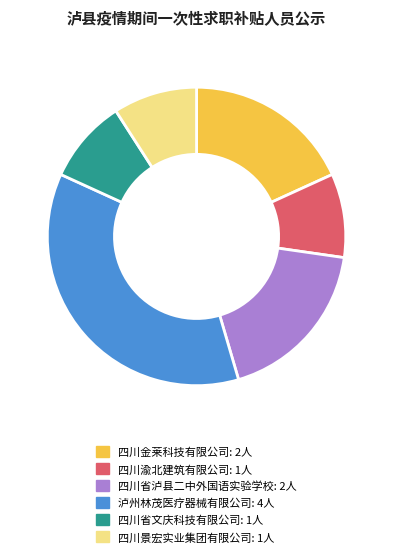

How many slices are in this pie chart?

6